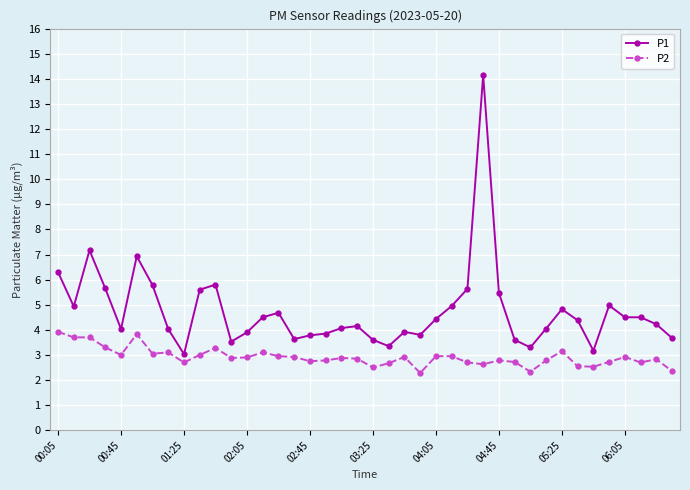

What is the sum of all P1 values?

189.8